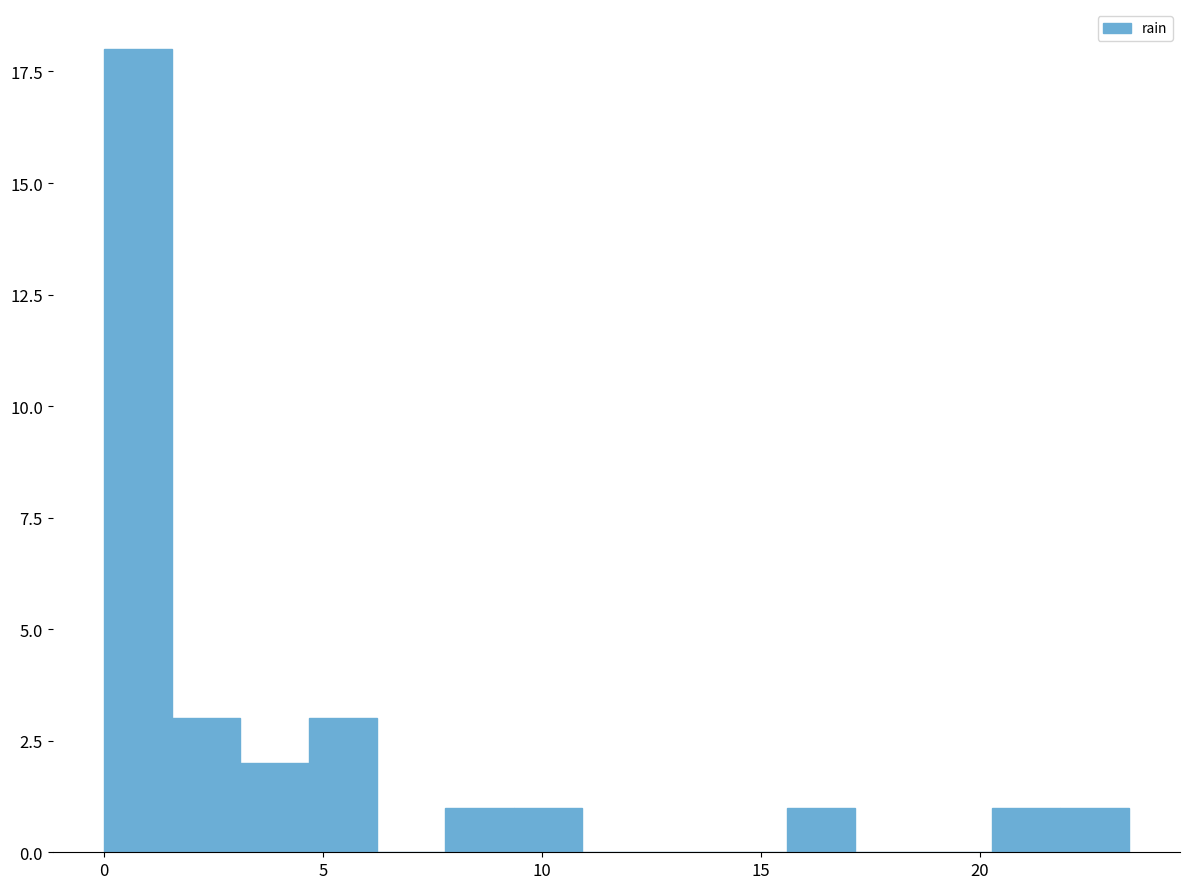

Read against the x-axis, roughly where is the centre of the tallest bar?

1.0